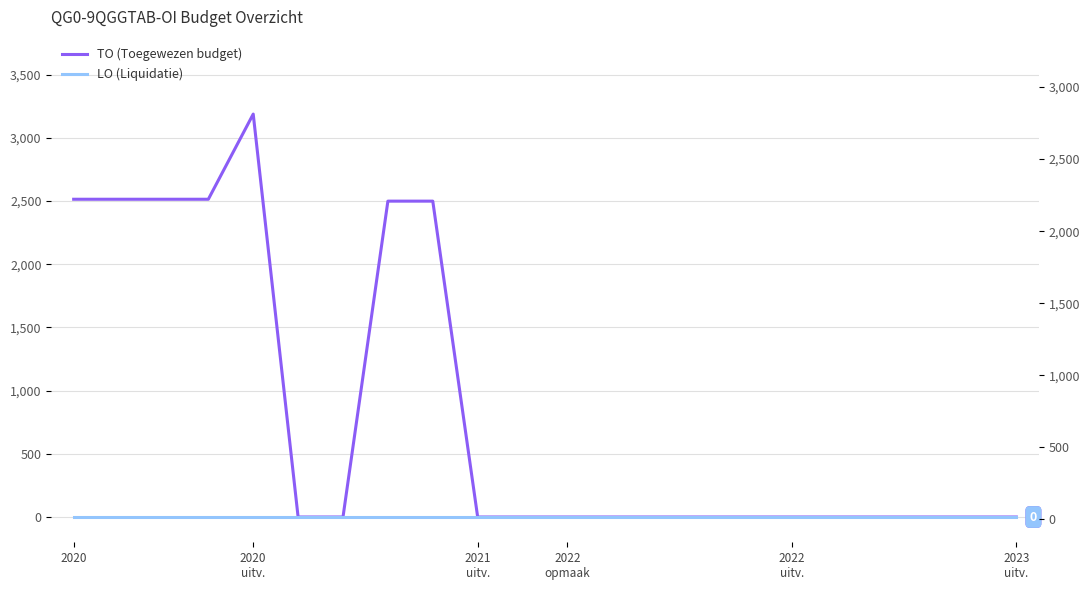

True or false: TO has a value of 0 at 12.

True